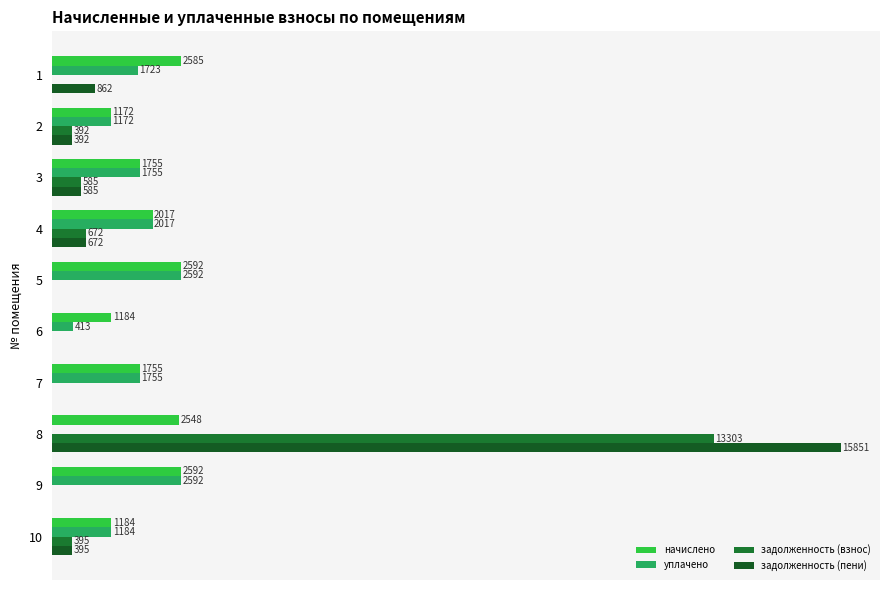

What is the difference between the maximum and second lowest values in the начислено series?

1408.4